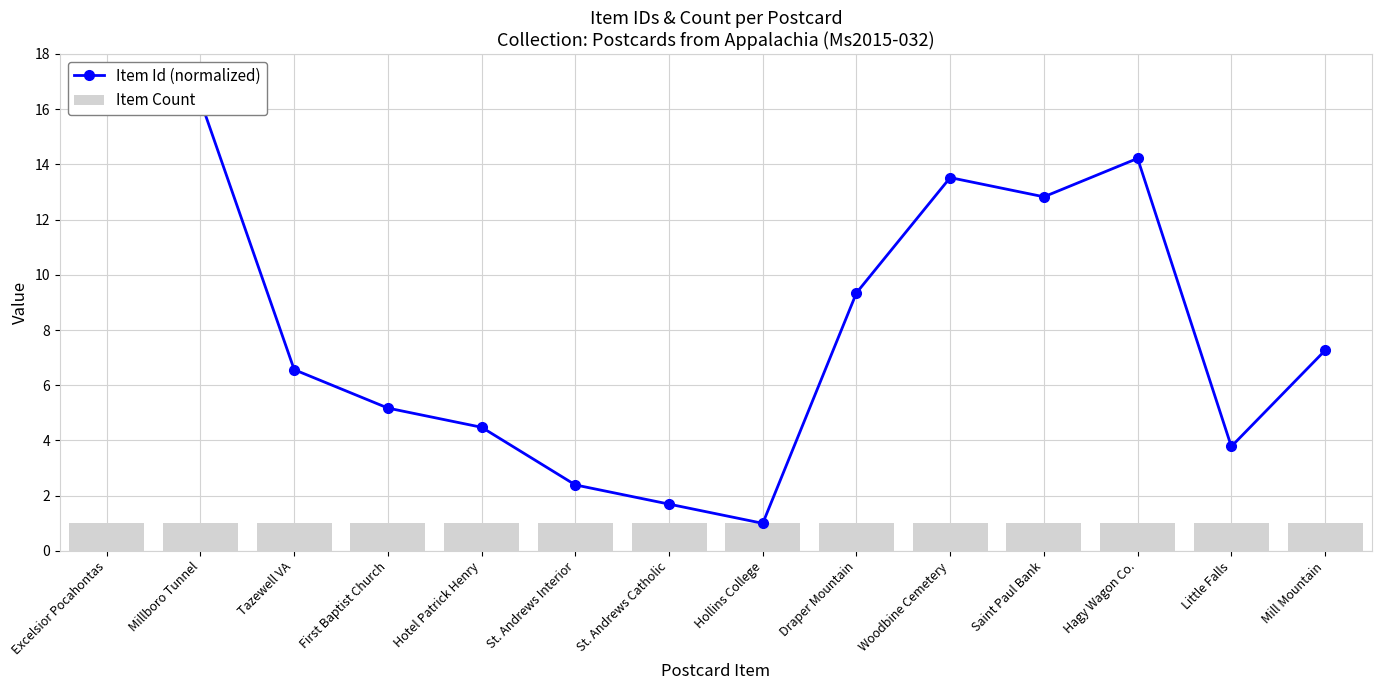

At which label does Item Count reach its minimum?

Excelsior Pocahontas